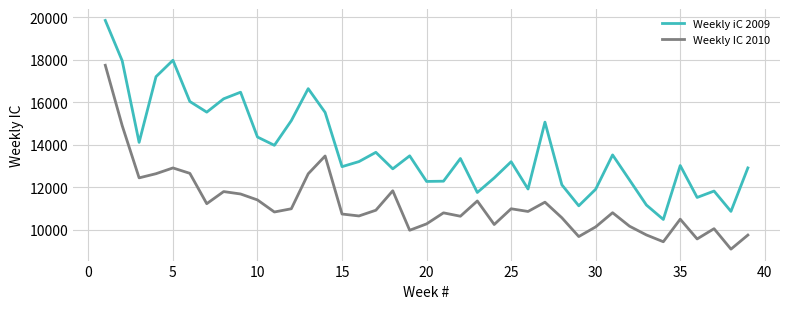

Which series has the largest total across all categories?

Weekly iC 2009